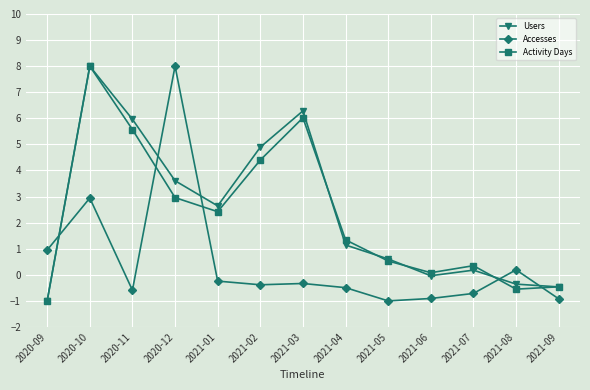

What is the highest value of the Accesses series?

8.0